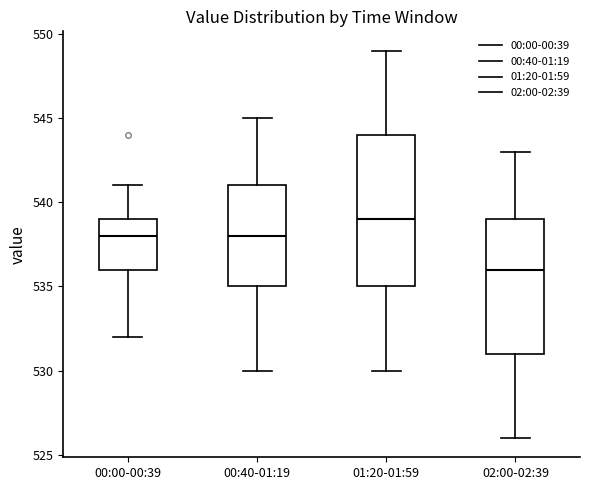

Where does the median line of the box for 02:00-02:39 sit on the y-axis? The values are not printed on the chart, so give them approximately, as read against the axis.

536